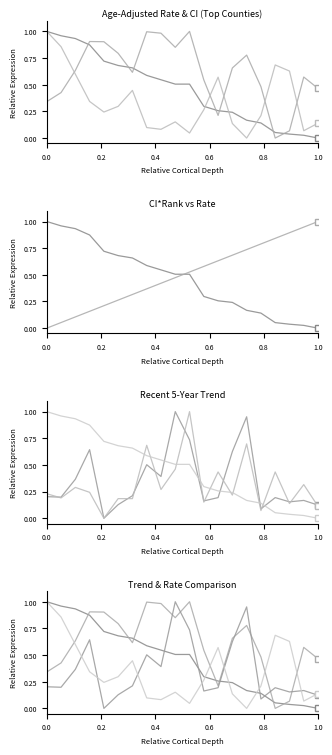

At how many categories does at least one series exceed 0?

20